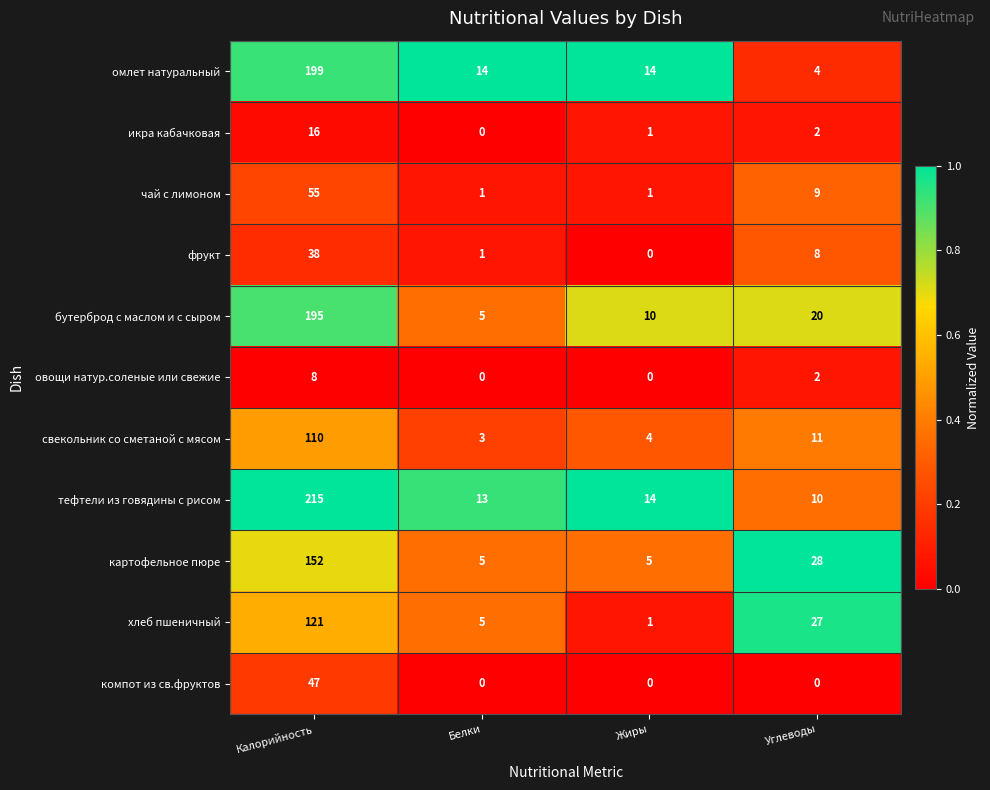

Which category has the highest value in the хлеб пшеничный series?

Калорийность